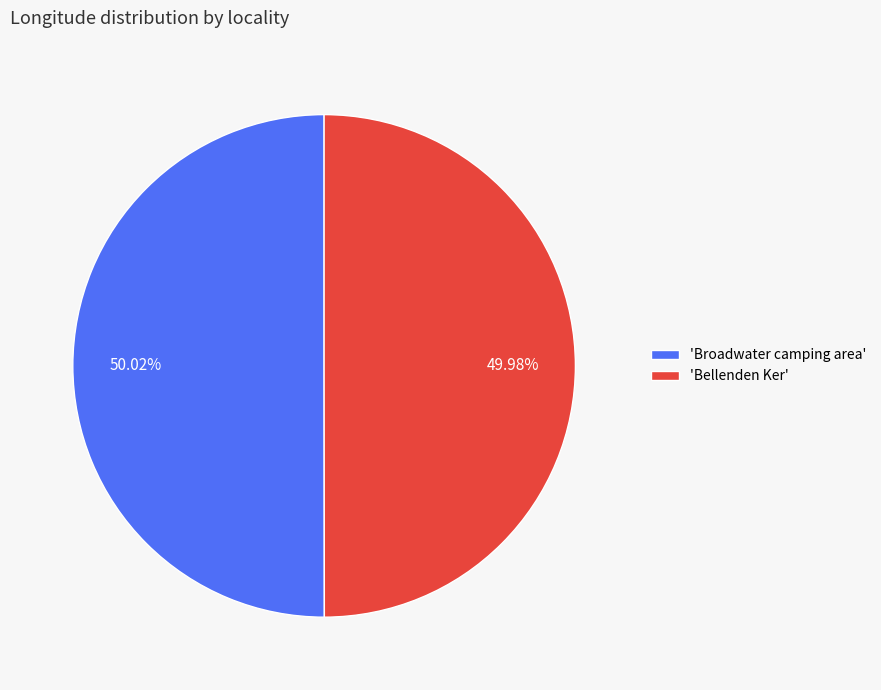

Do 'Broadwater camping area' and 'Bellenden Ker' together represent more than half of the pie?

Yes